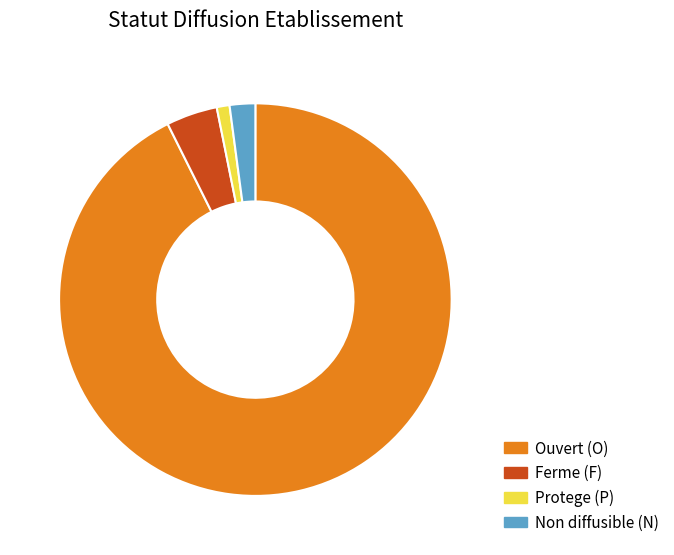

Is it true that Ferme (F) is 11% of the pie?

False